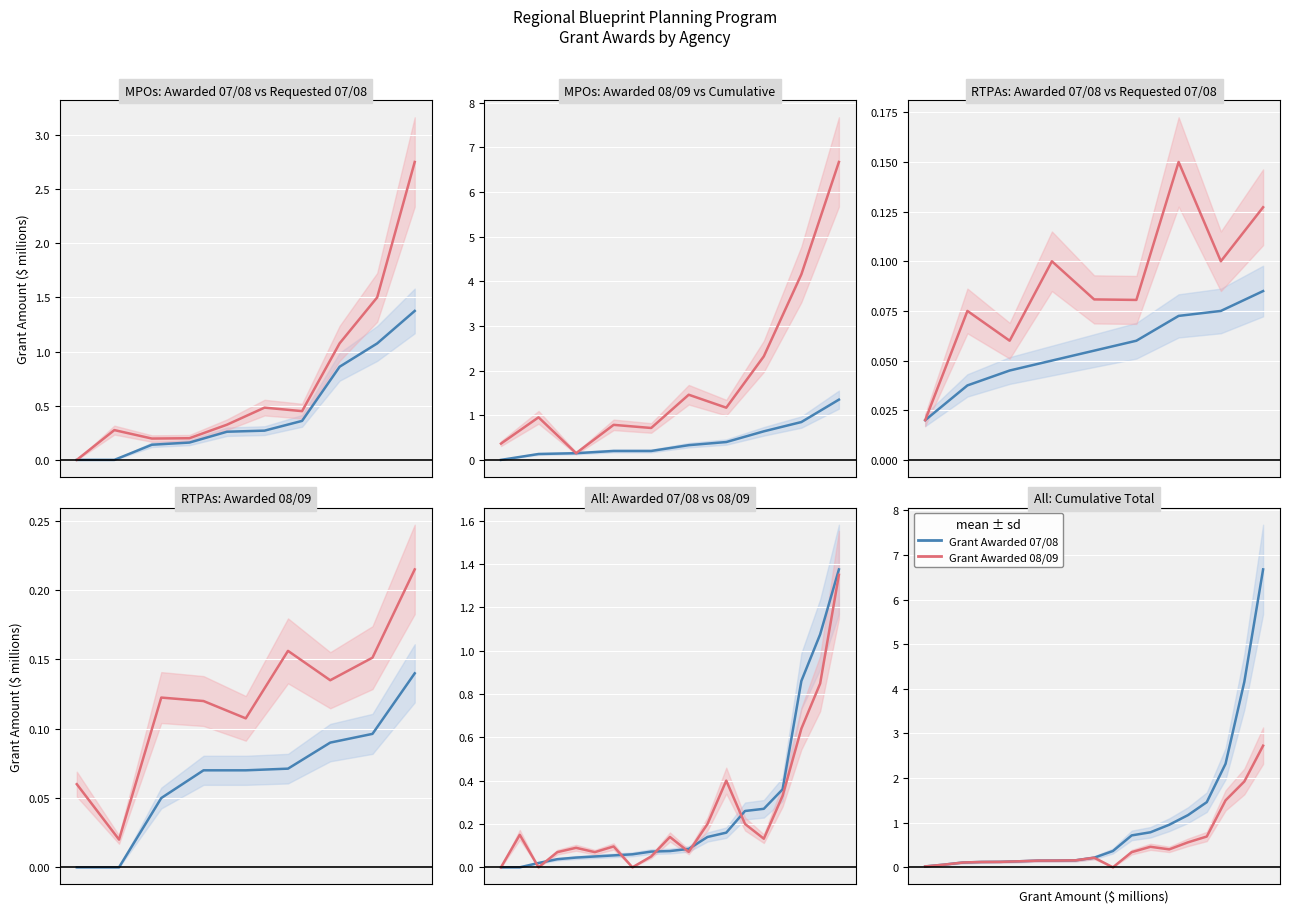

At which category does the chart reach its peak across all series?

18